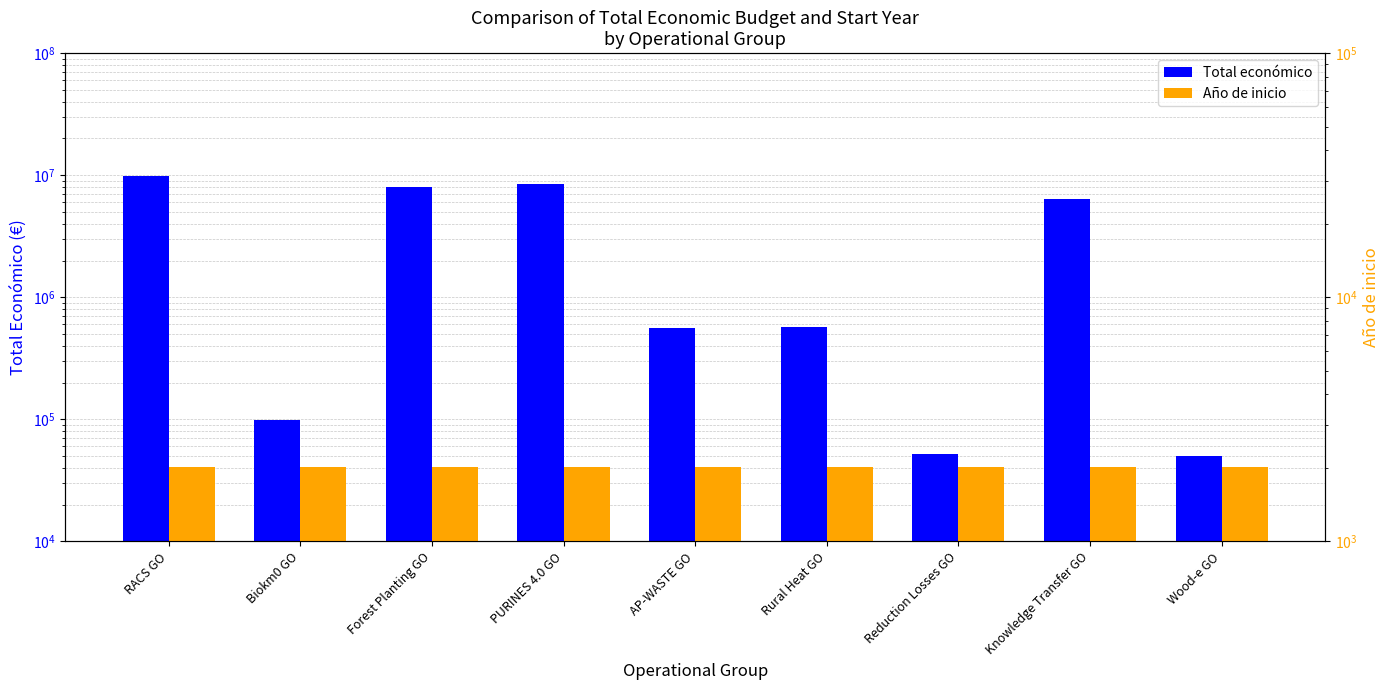

Is the value of Año de inicio at Wood-e GO greater than the value of Total económico at Forest Planting GO?

No